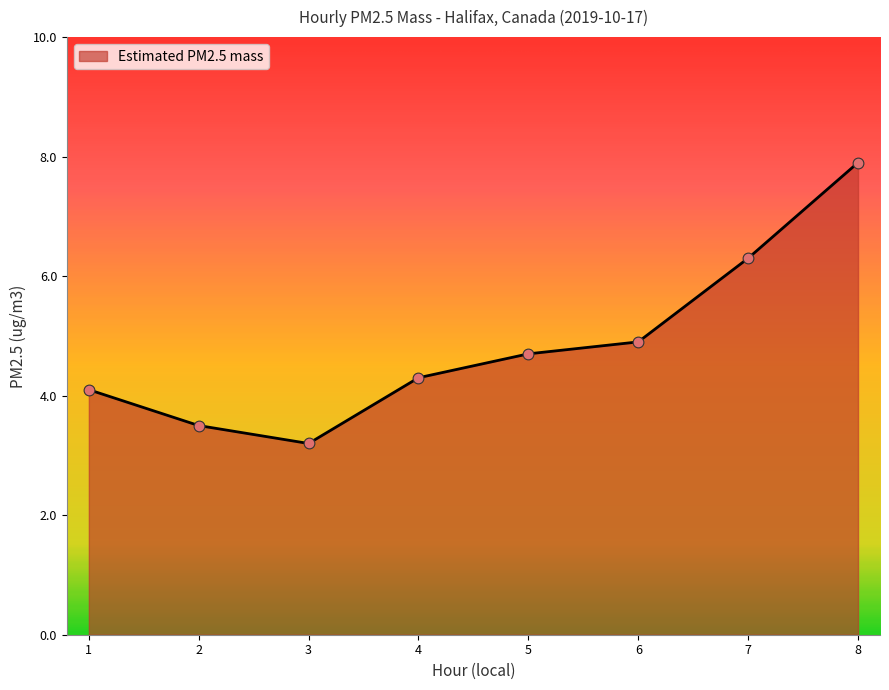

What is the ratio of the value at 4 to the value at 2?

1.2